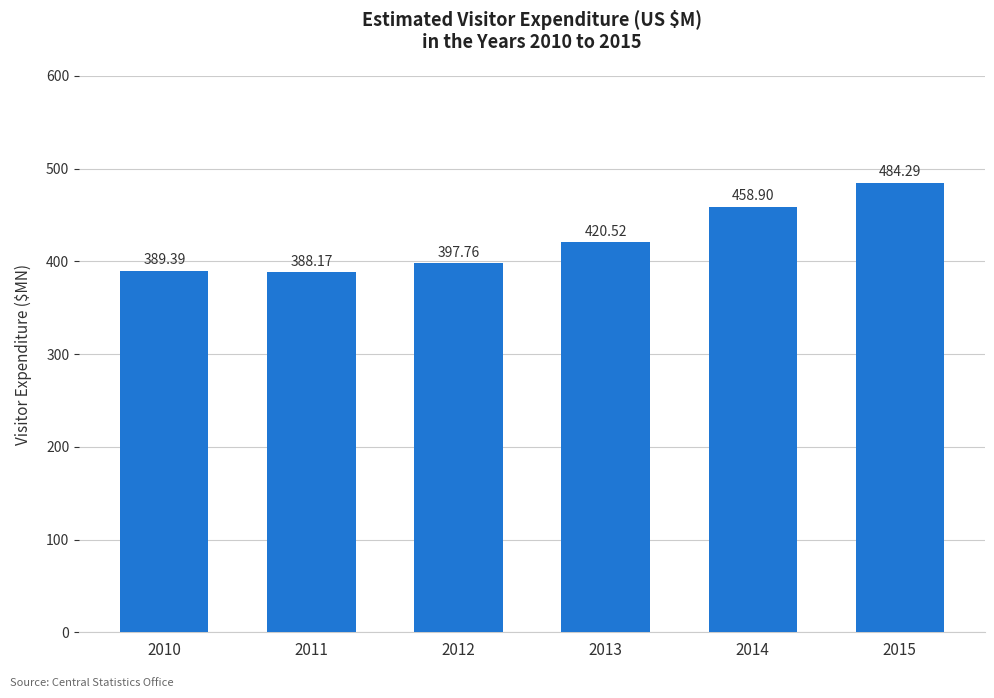

What is the average value?

423.2